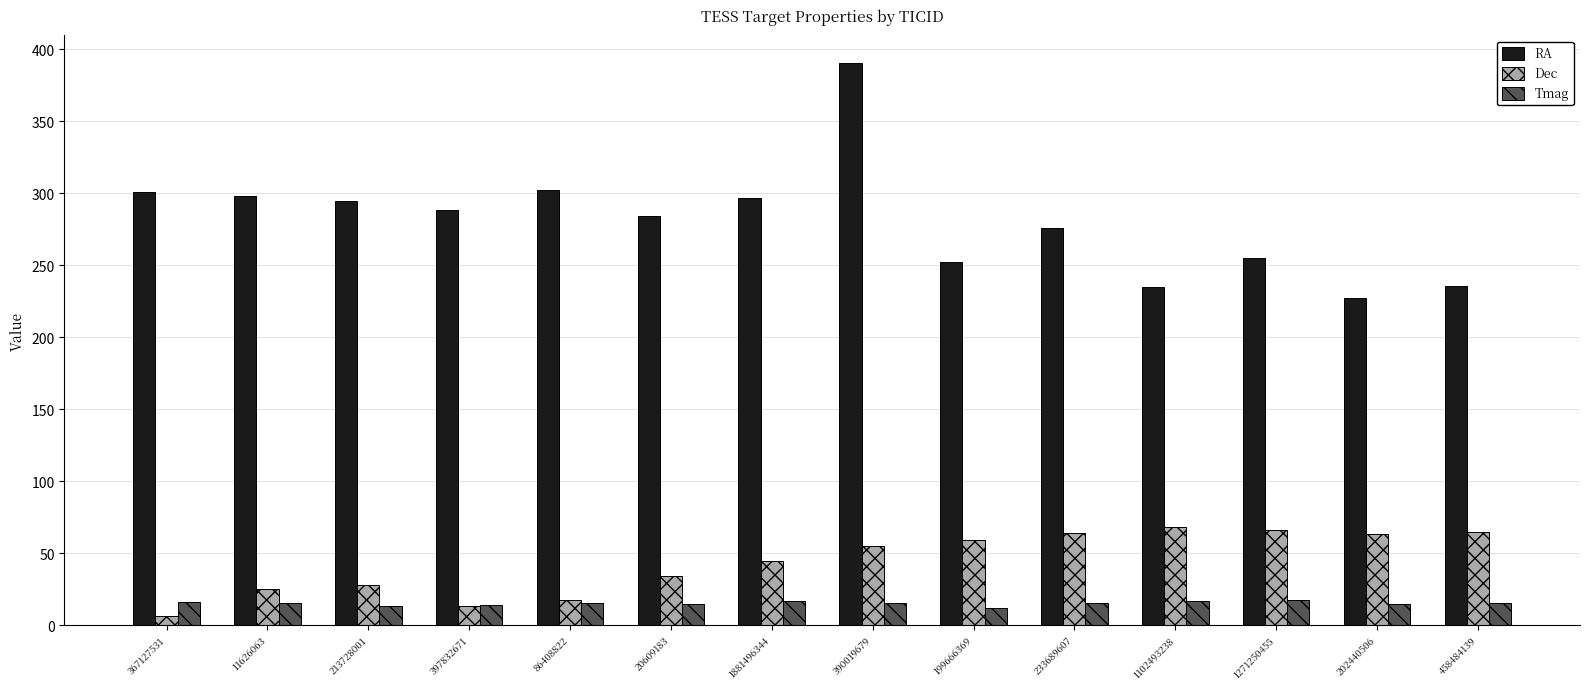

Which series has the widest spread of values?

RA